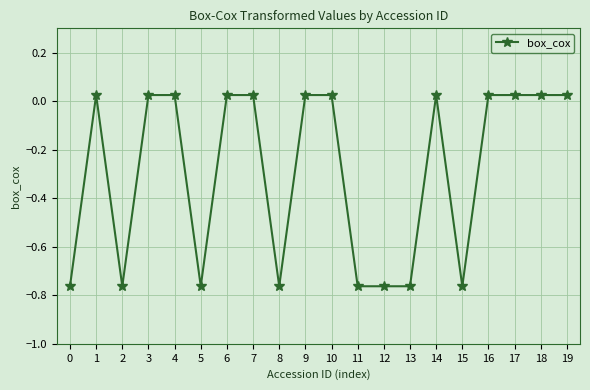

At which label does the data first exceed 0?

1